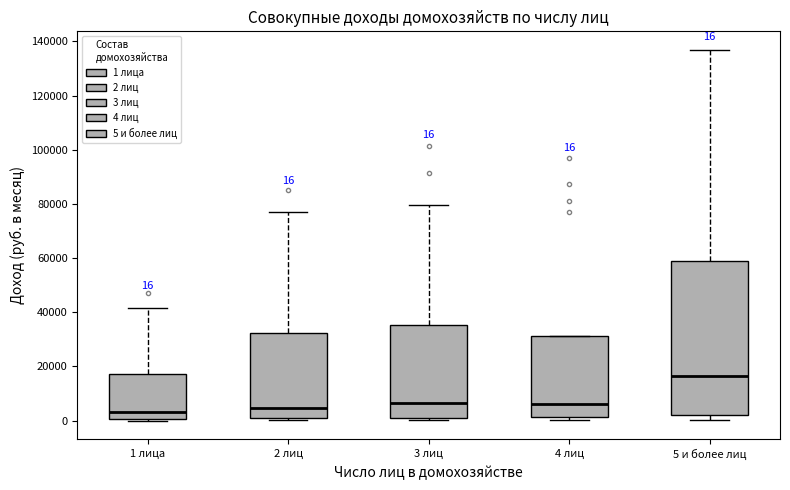

Which box has the highest median line?

5 и более лиц